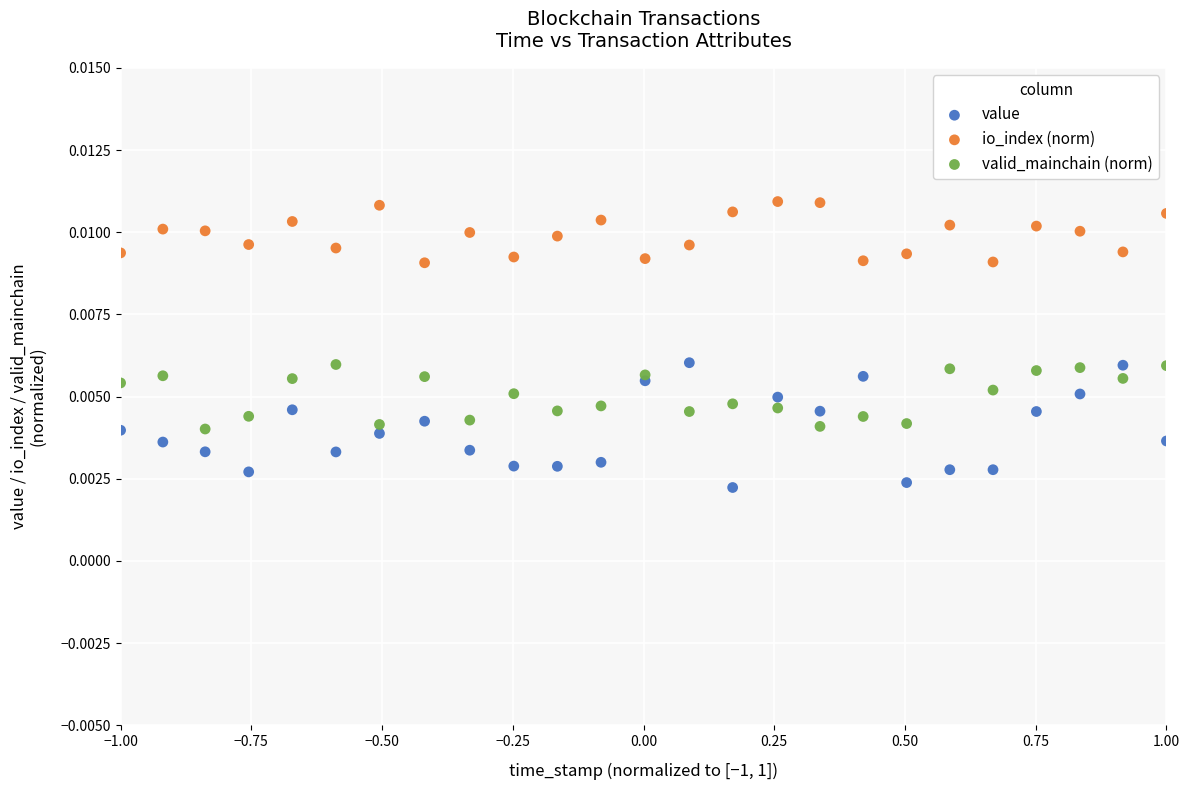

Which series has the largest Y range (max minus min)?

value